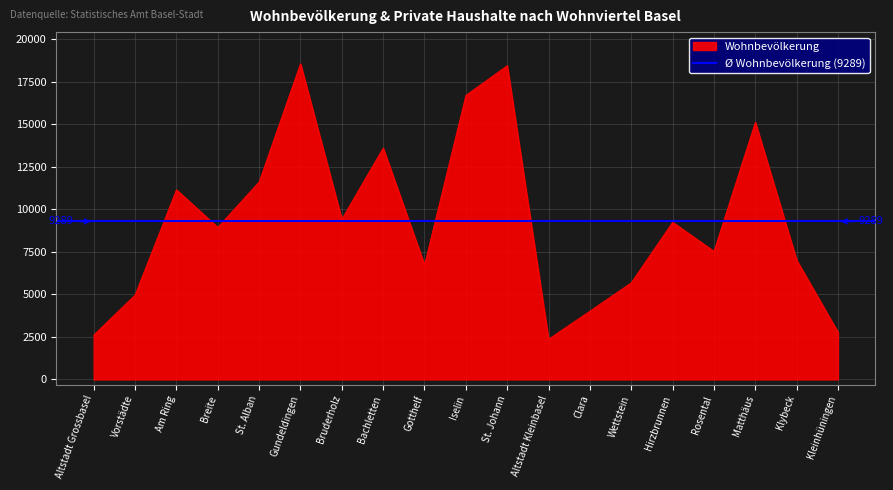

At which category is the sum across all series the highest?

Gundeldingen